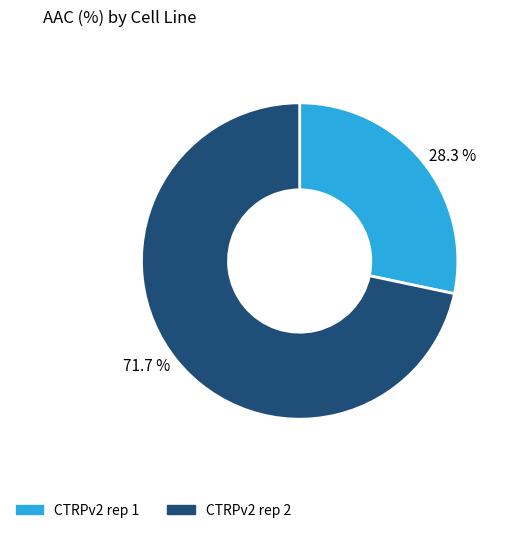

What percentage is the CTRPv2 rep 1 slice, to the nearest percent?

28%